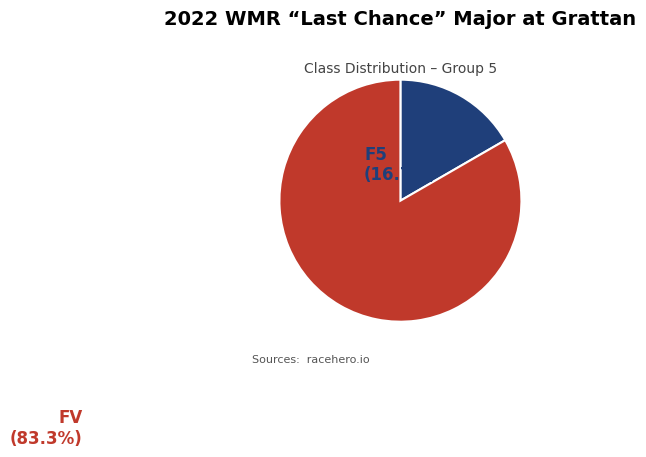

True or false: F5 accounts for 25% of the total.

False